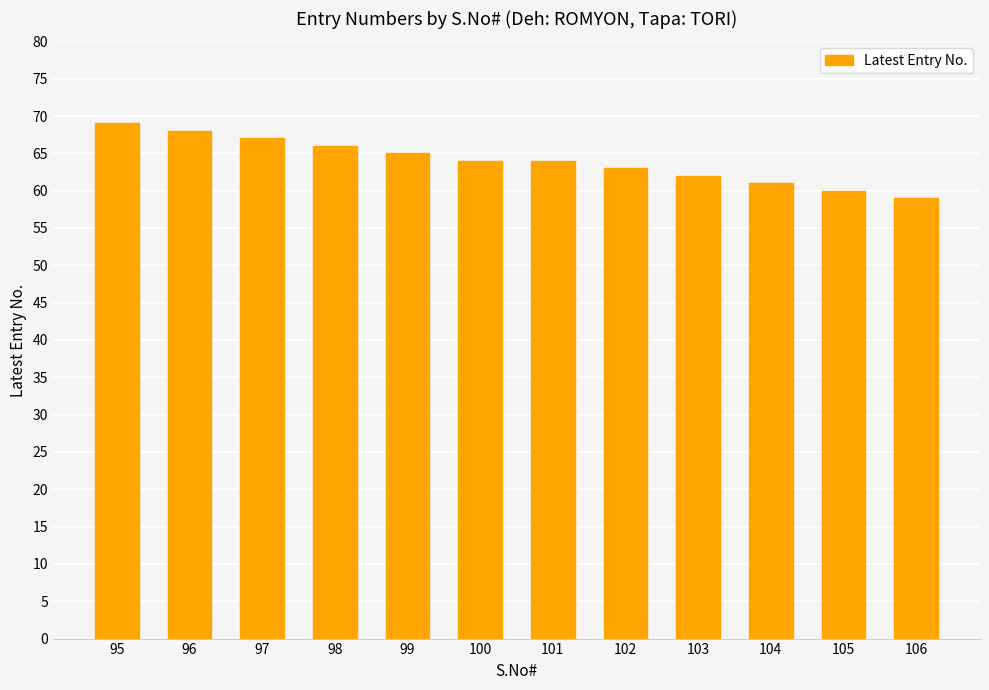

Are the bars horizontal?

No